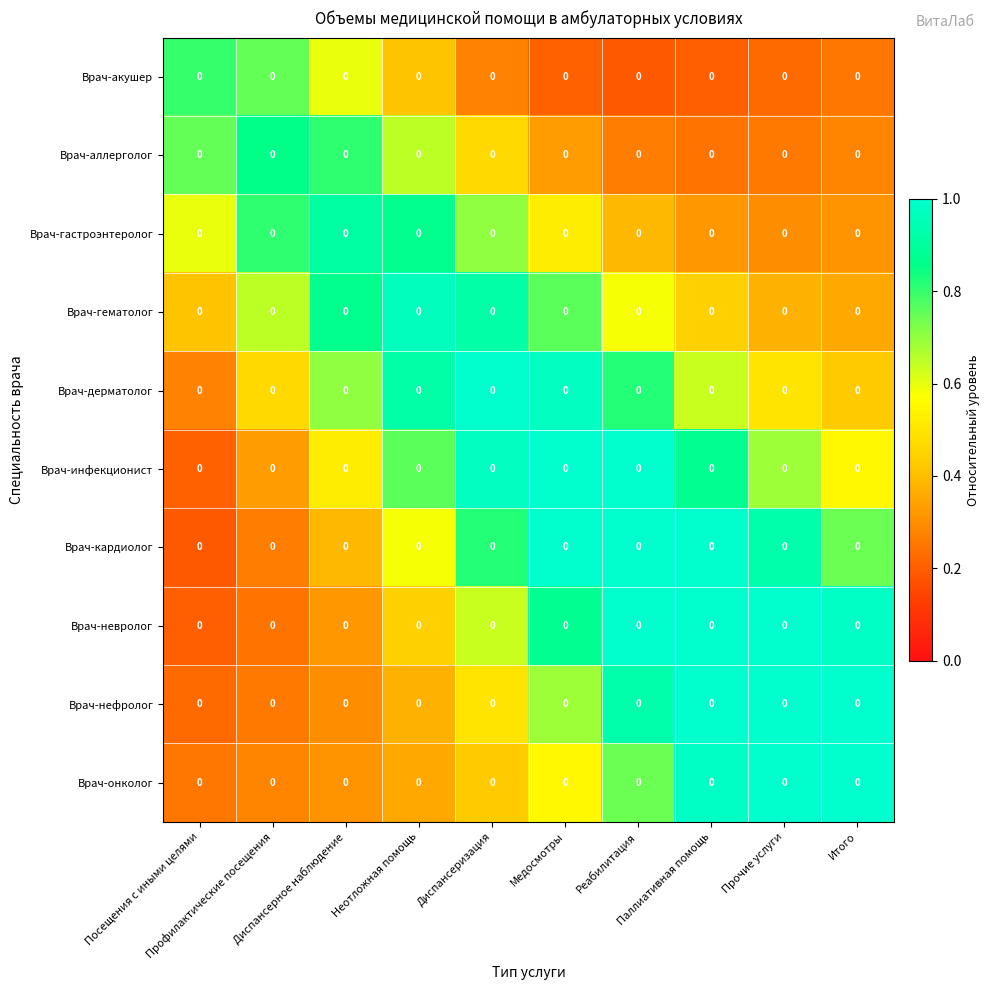

At how many categories does at least one series exceed 0?

10